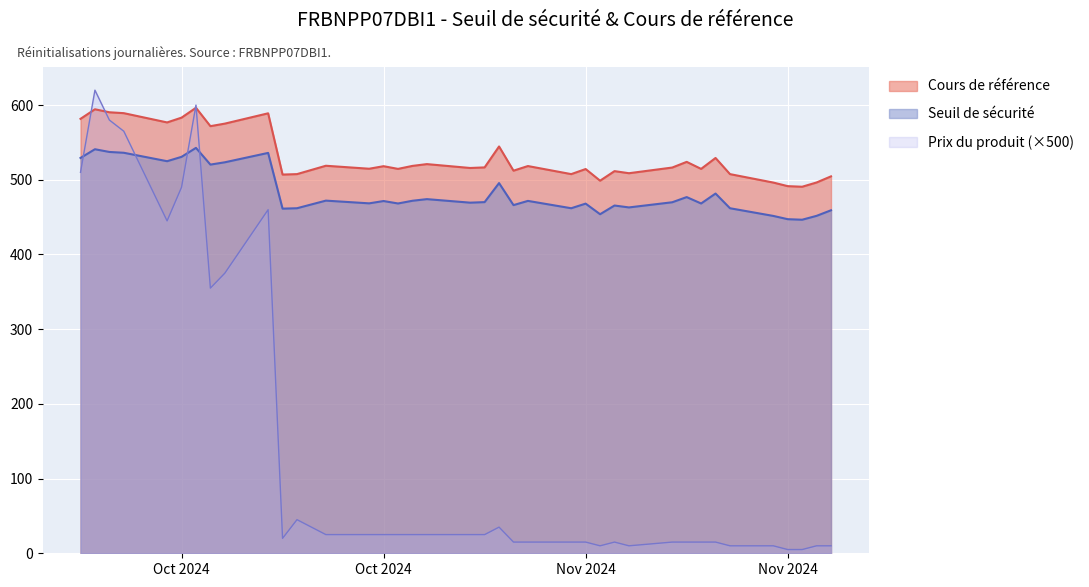

List the series in order of their peak value, highest first.

Prix du produit (×500), Cours de référence, Seuil de sécurité